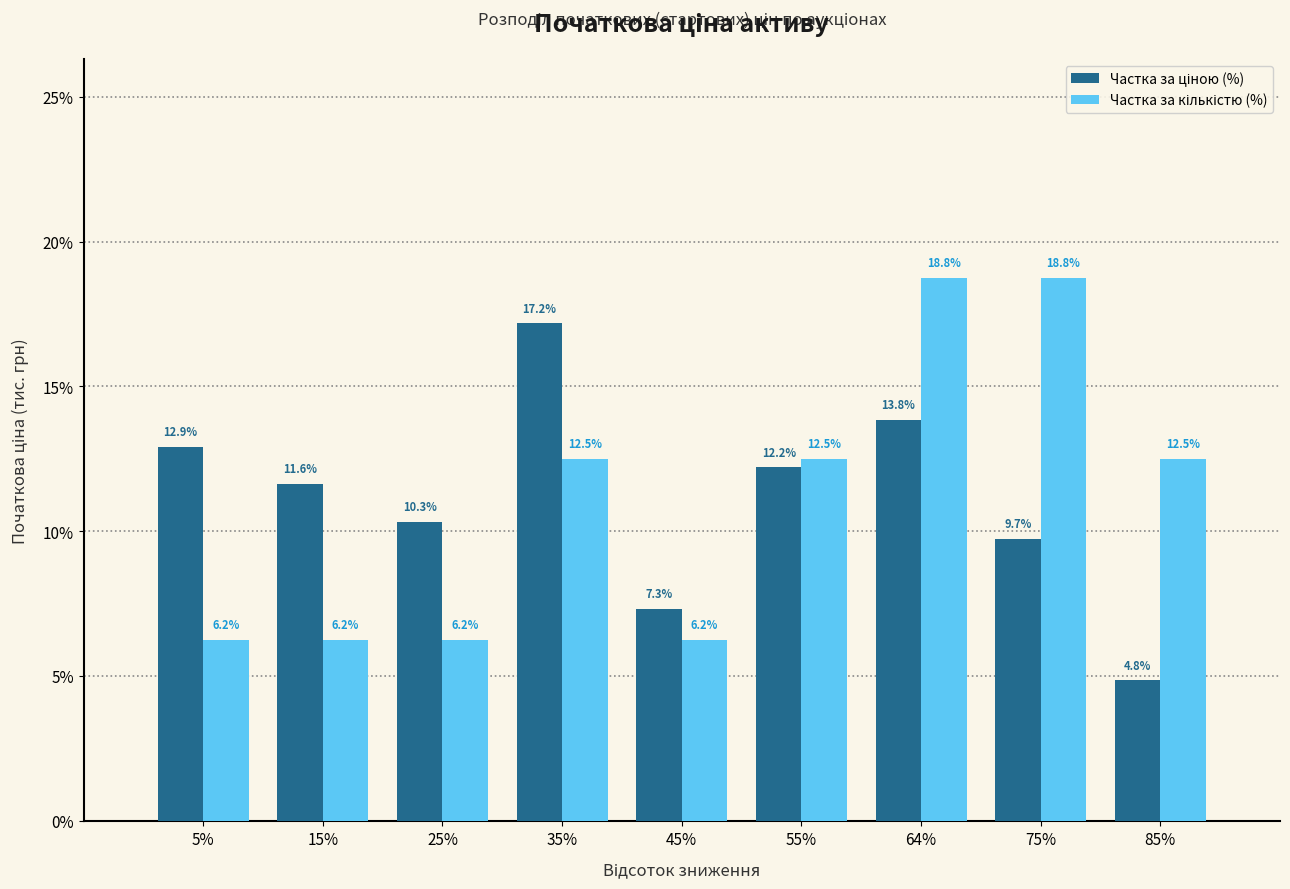

What is the minimum value shown in the chart?

4.8